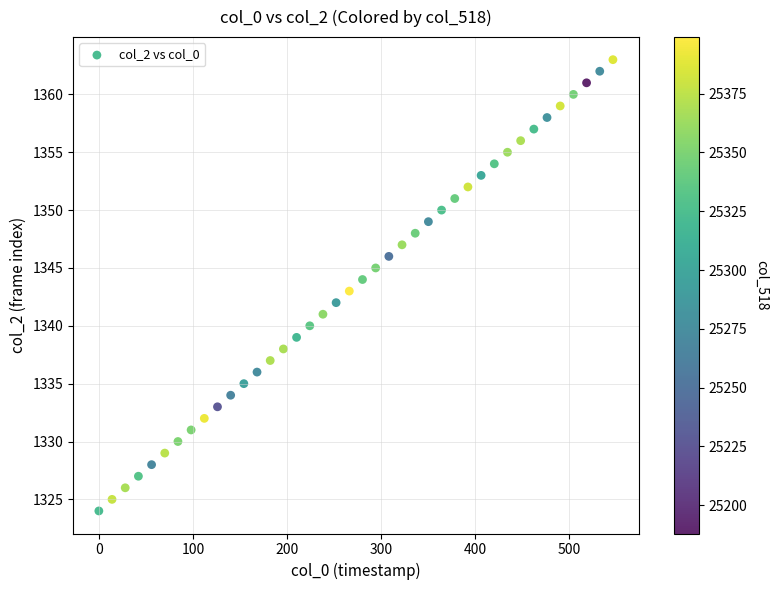

What is the range of Y values (max minus min)?

39